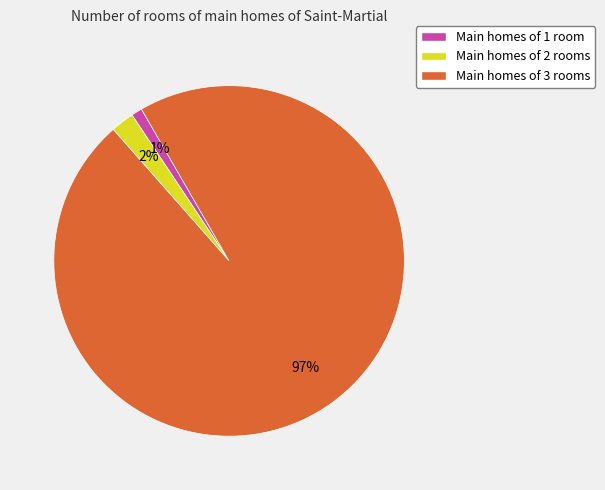

Is there a majority slice in this chart?

Yes